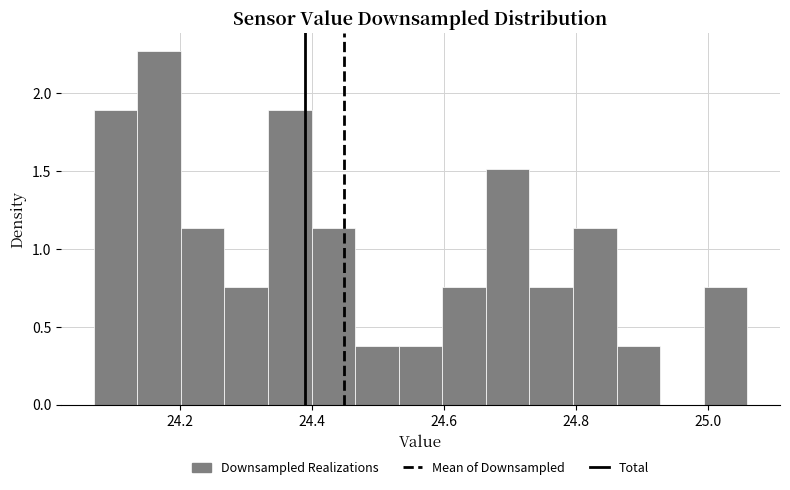

Read against the x-axis, roughly where is the centre of the tallest bar?

24.16